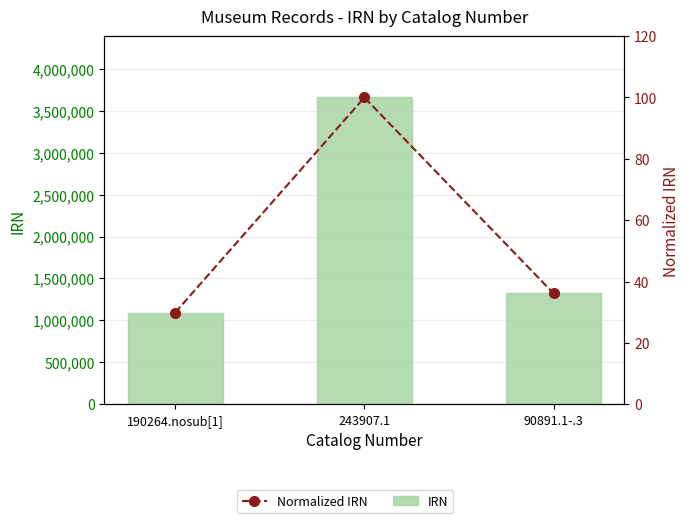

What value does the IRN series have at 243907.1?

3658066.0